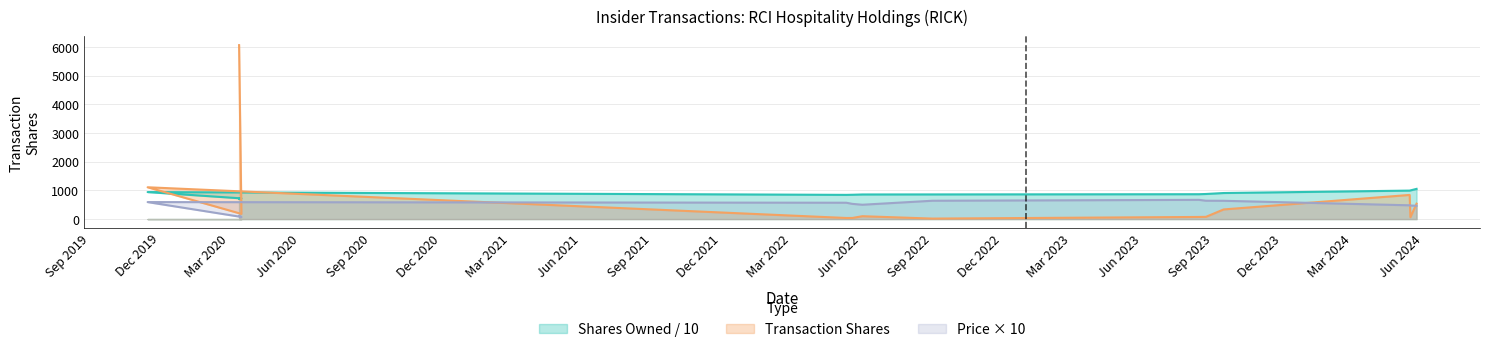

What is the label of the 13th point from the left?

2024-05-23